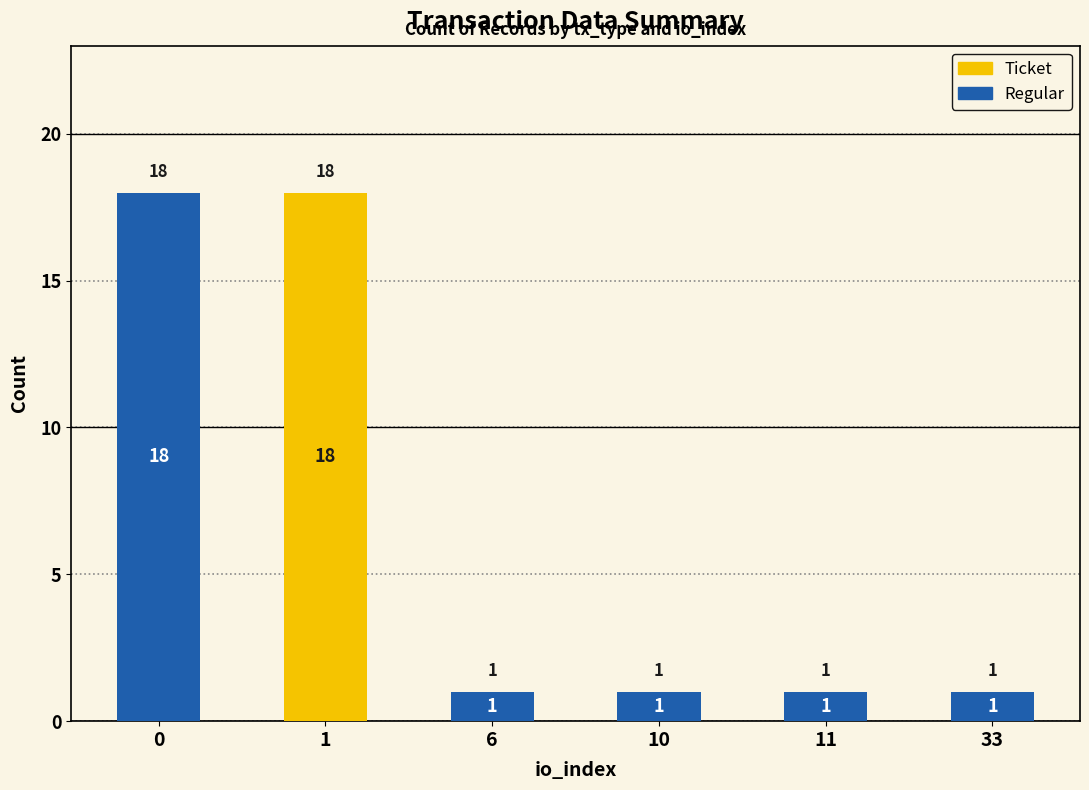

What is the highest value of the Ticket series?

18